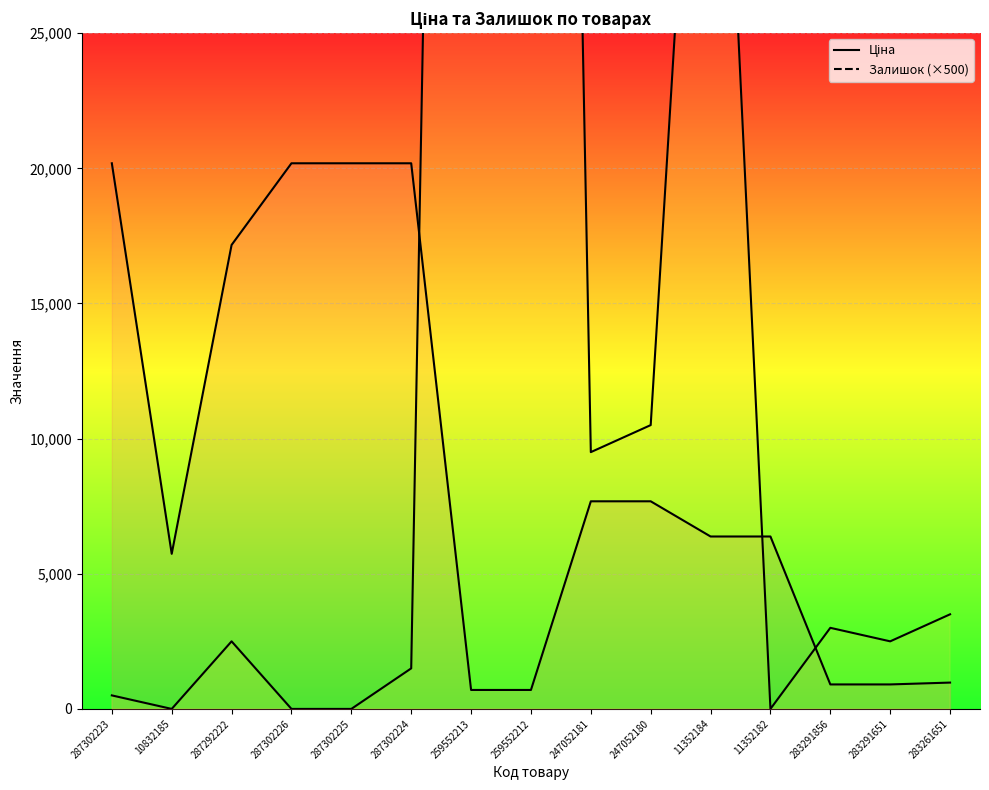

The value of Залишок (×500) at 259552212 is 122500.0. True or false?

True